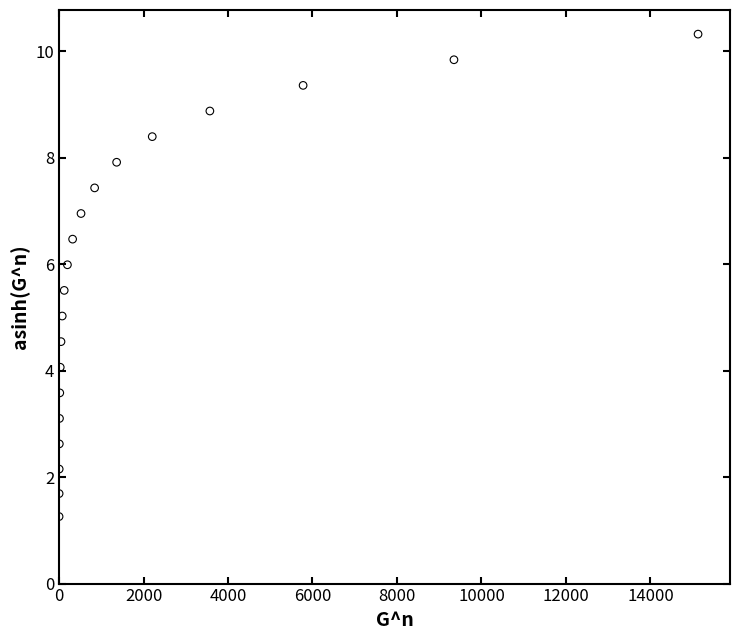

What is the range of X values (max minus min)?

15125.4